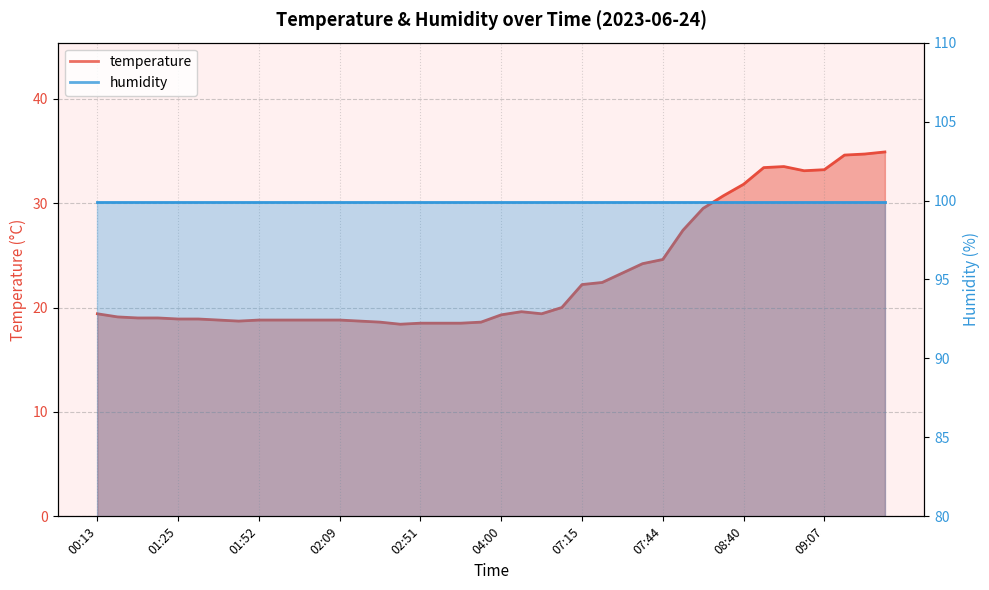

What is the greatest value displayed?

34.9